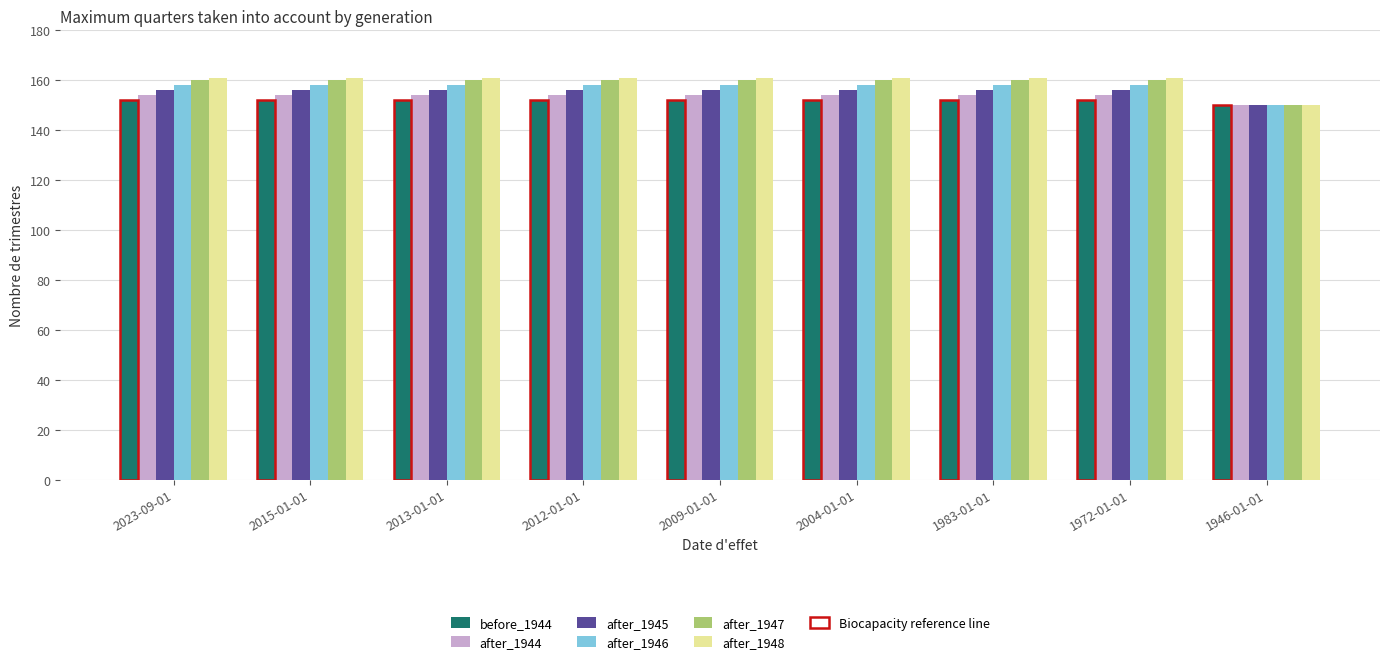

Reading right to left, list all the values displayed in this chart.

before_1944: 150	152	152	152	152	152	152	152	152
after_1944: 150	154	154	154	154	154	154	154	154
after_1945: 150	156	156	156	156	156	156	156	156
after_1946: 150	158	158	158	158	158	158	158	158
after_1947: 150	160	160	160	160	160	160	160	160
after_1948: 150	161	161	161	161	161	161	161	161